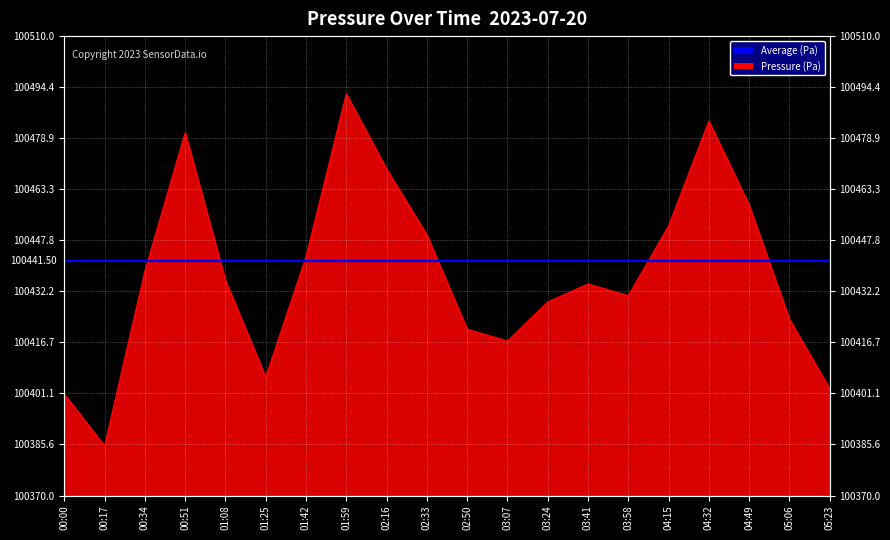

At which category does the data reach its first local peak?

00:51